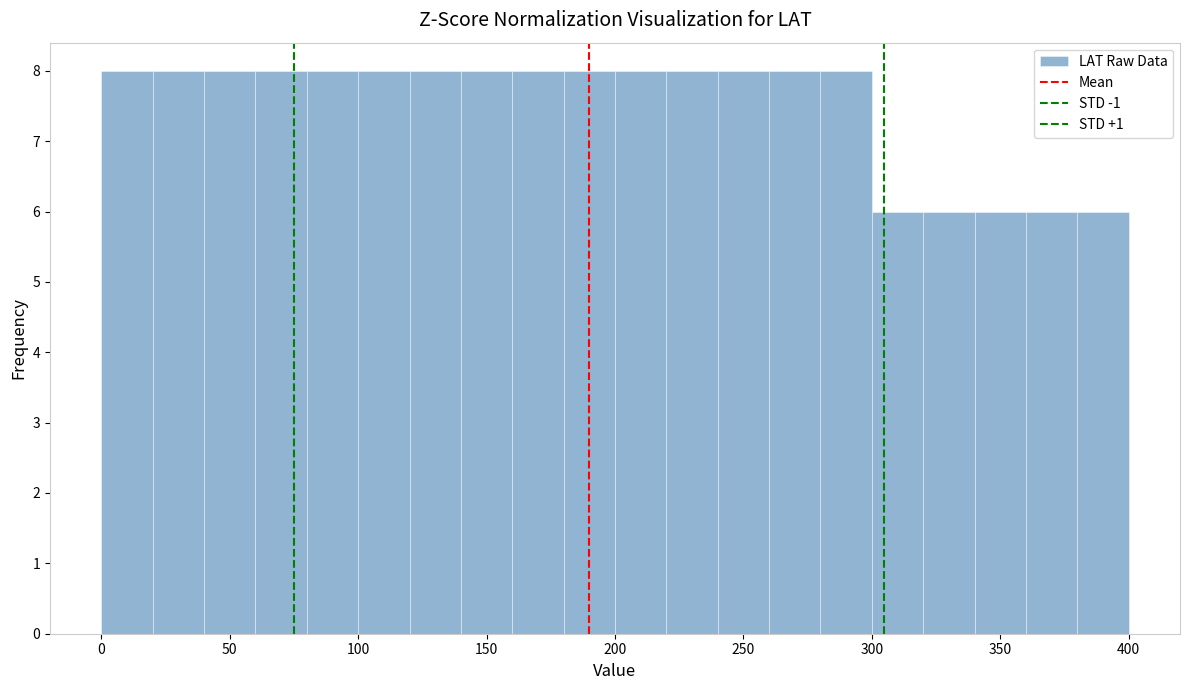

Reading left to right, transcribe this chart: for each bar, give the range it covers on the x-axis and its height. The values are not printed on the chart, so give them approximately, as read against the axis.

0 to 20: 8
20 to 40: 8
40 to 60: 8
60 to 80: 8
80 to 100: 8
100 to 120: 8
120 to 140: 8
140 to 160: 8
160 to 180: 8
180 to 200: 8
200 to 220: 8
220 to 240: 8
240 to 260: 8
260 to 280: 8
280 to 300: 8
300 to 320: 6
320 to 340: 6
340 to 360: 6
360 to 380: 6
380 to 400: 6